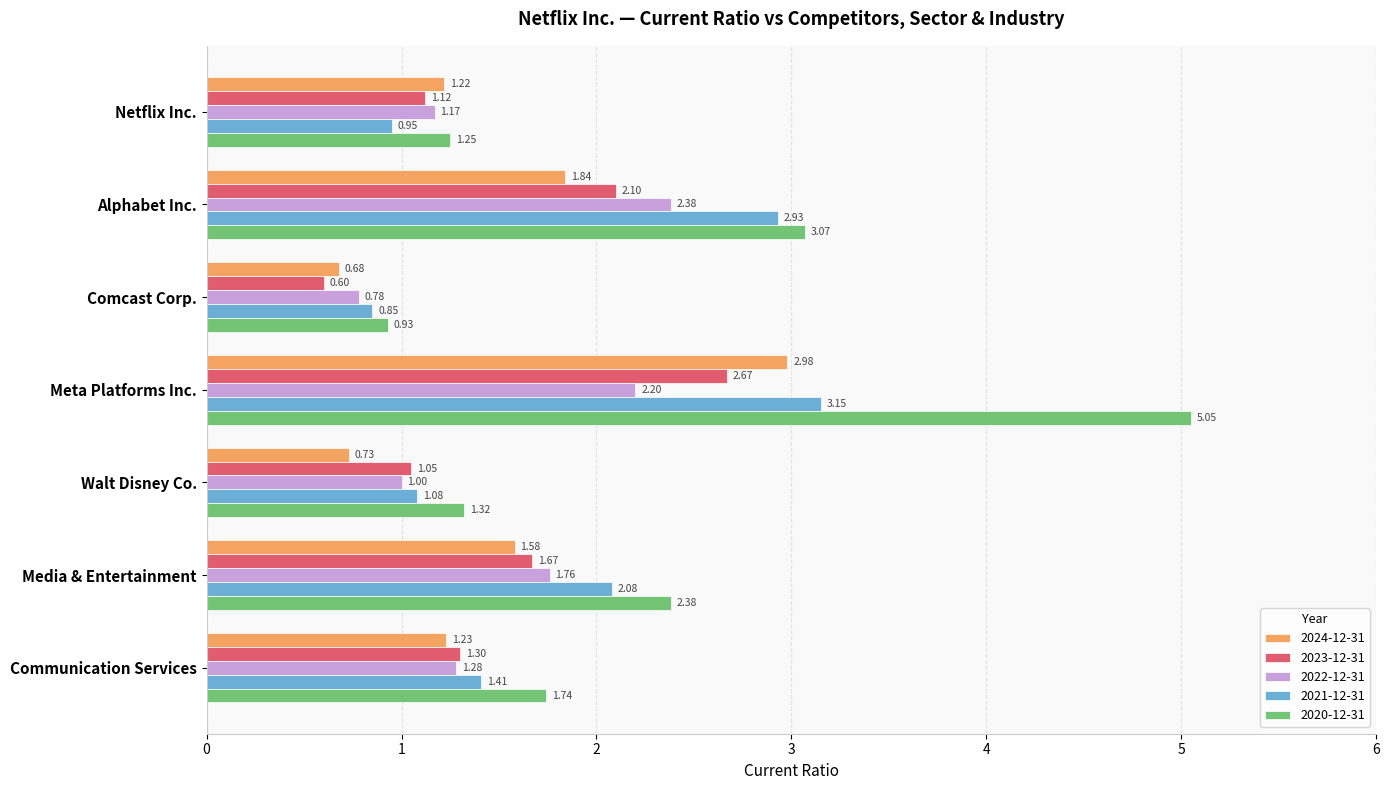

Which series has the largest total across all categories?

2020-12-31